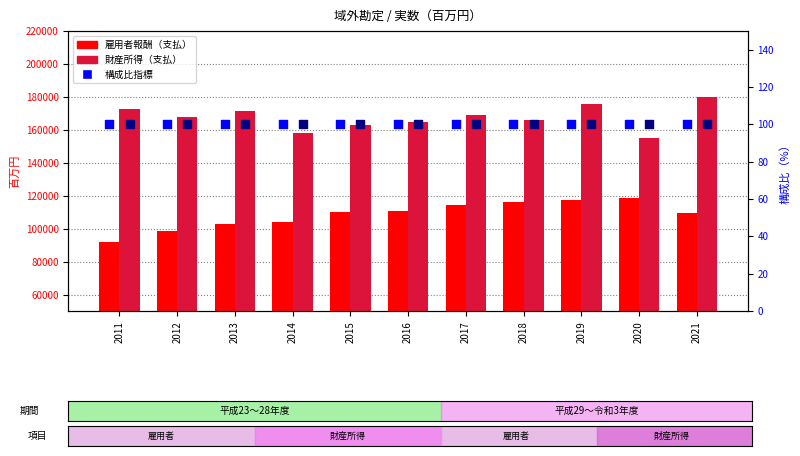

Which series has the largest total across all categories?

財産所得（支払）